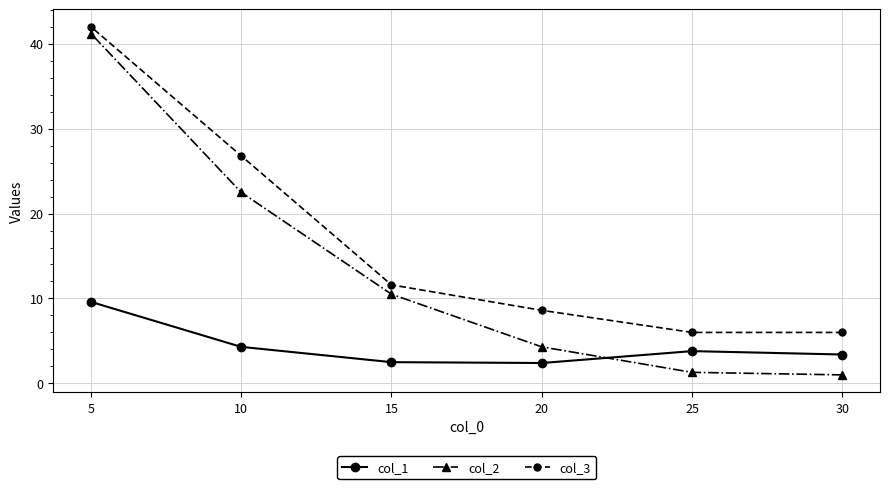

What is the minimum value shown in the chart?

1.0